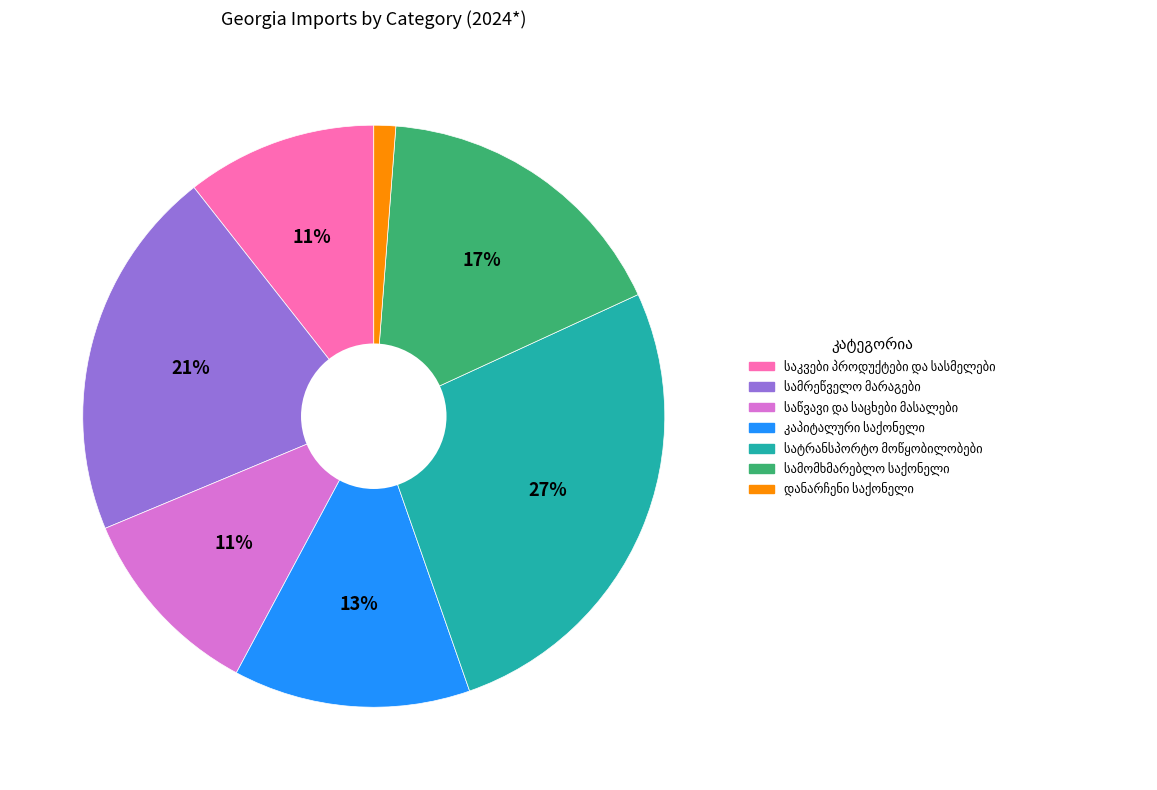

Is there a majority slice in this chart?

No